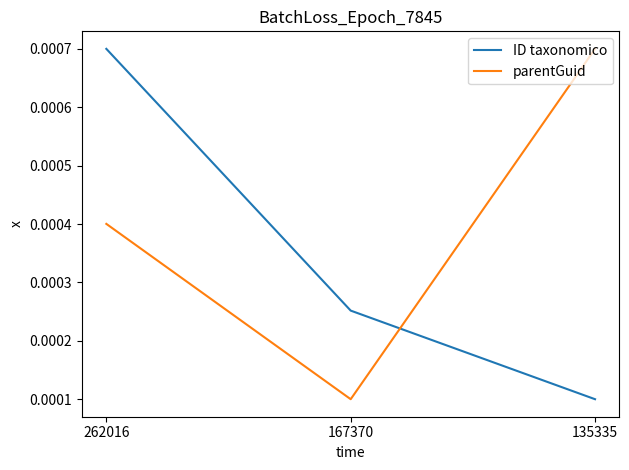

How many lines are shown in the chart?

2